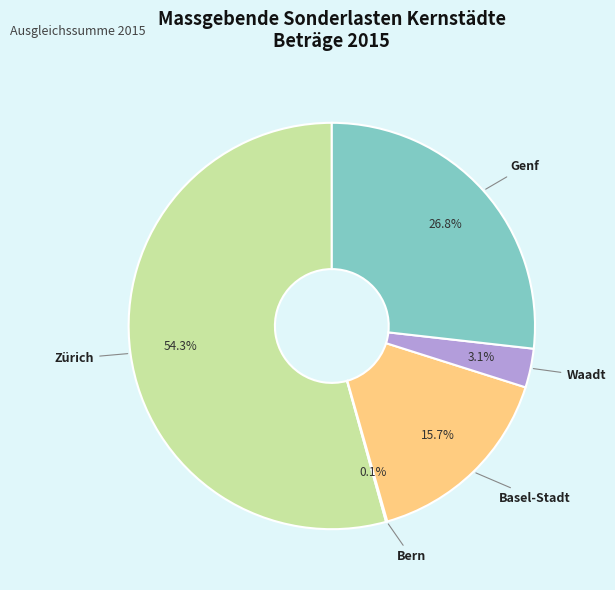

What is the majority slice?

Zürich